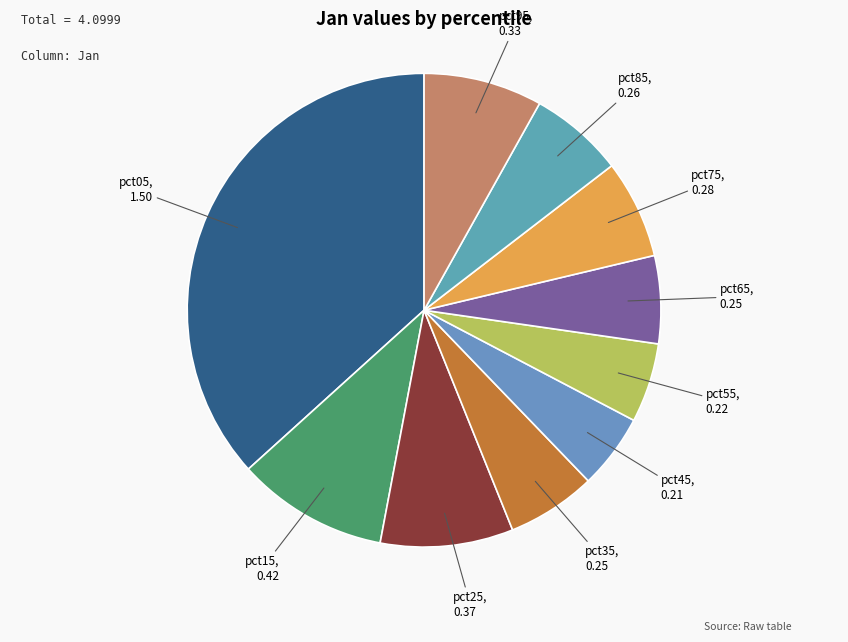

Is the sum of pct55 and pct25 greater than half?

No